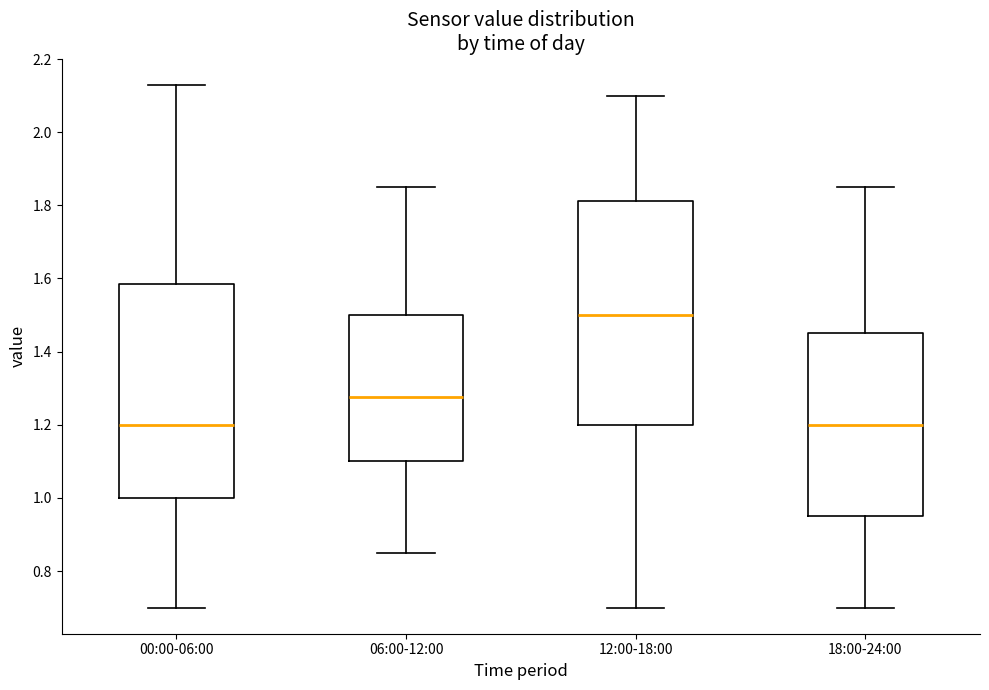

Where is the lower edge of the box for 06:00-12:00 on the y-axis? The values are not printed on the chart, so give them approximately, as read against the axis.

1.10